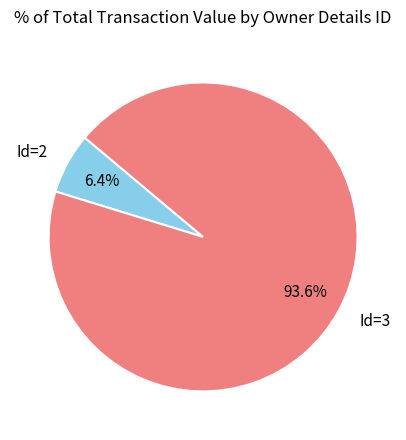

Does any single category account for the majority?

Yes